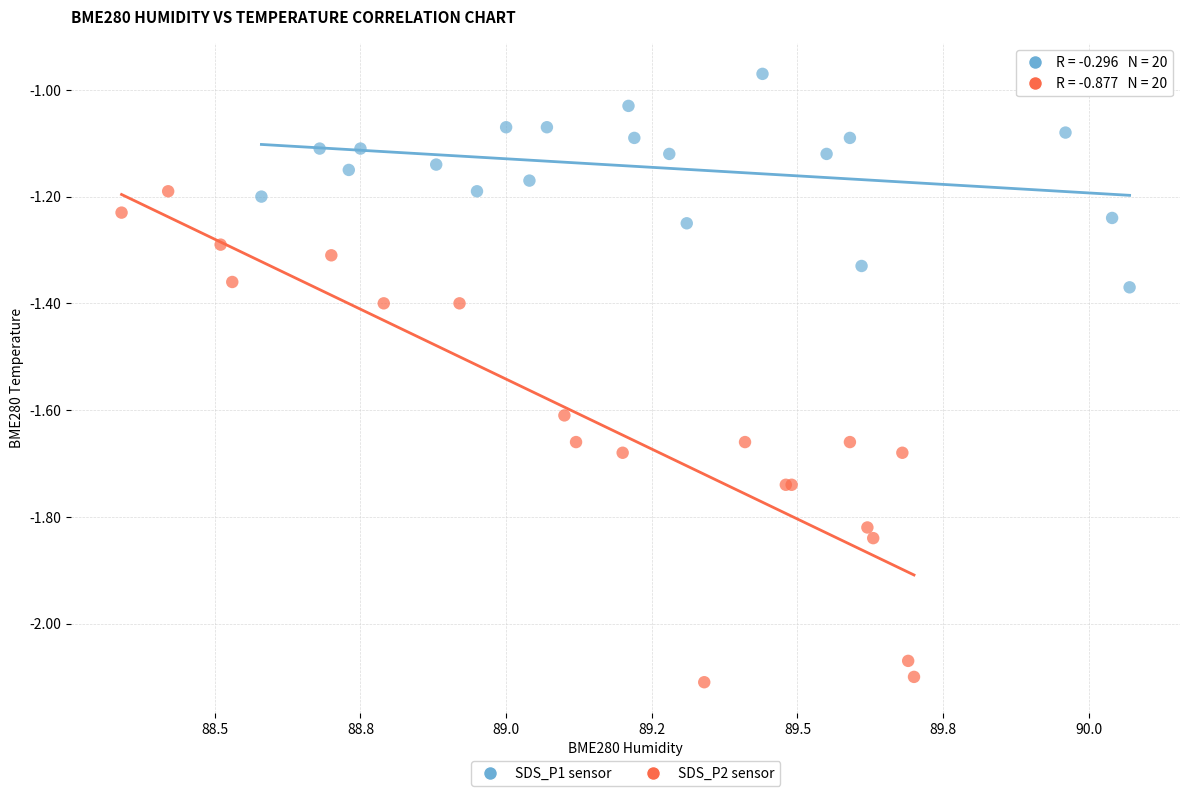

Which series contains the lowest Y value?

SDS_P2 sensor